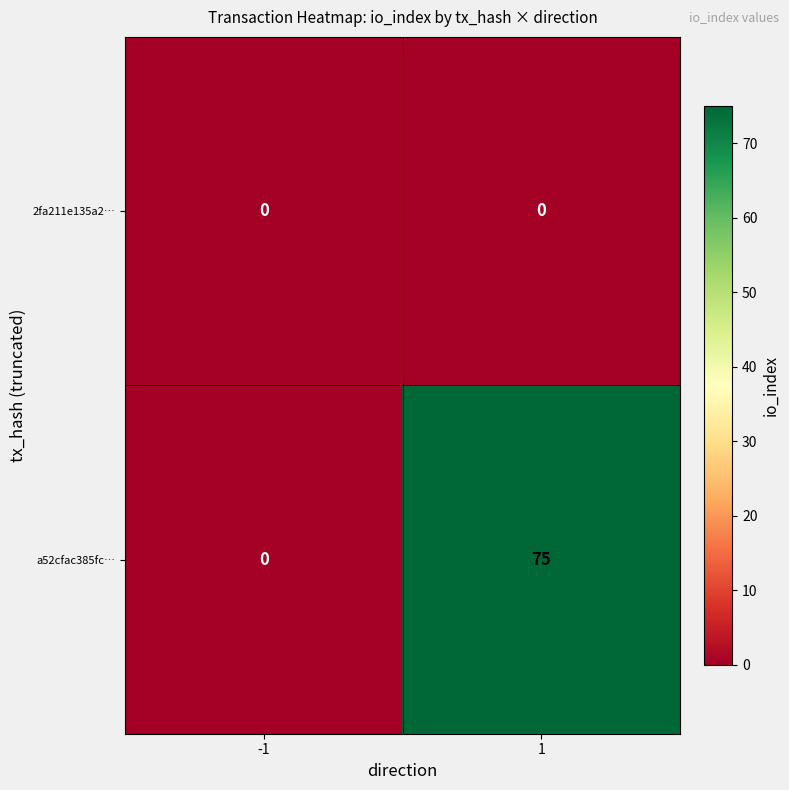

What is the greatest value displayed?

75